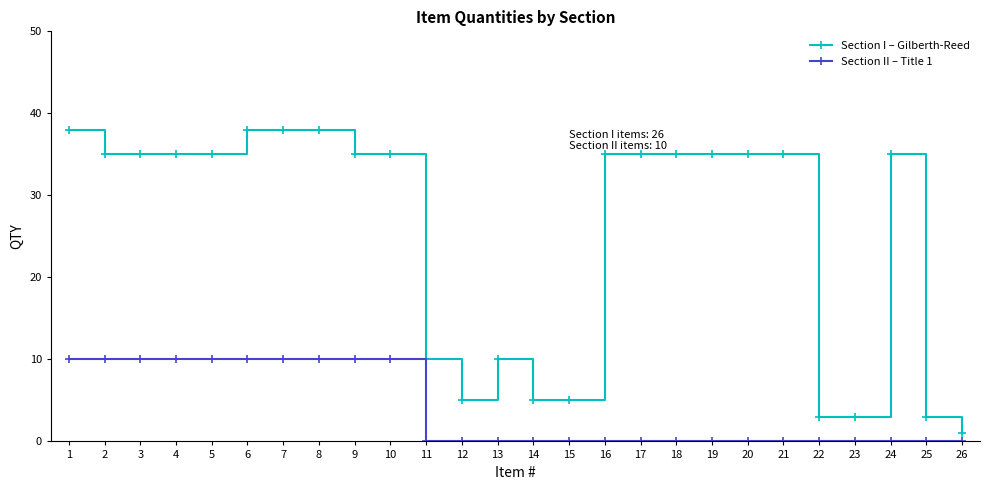

At 11, list the series in order from largest to smallest.

Section I – Gilberth-Reed, Section II – Title 1